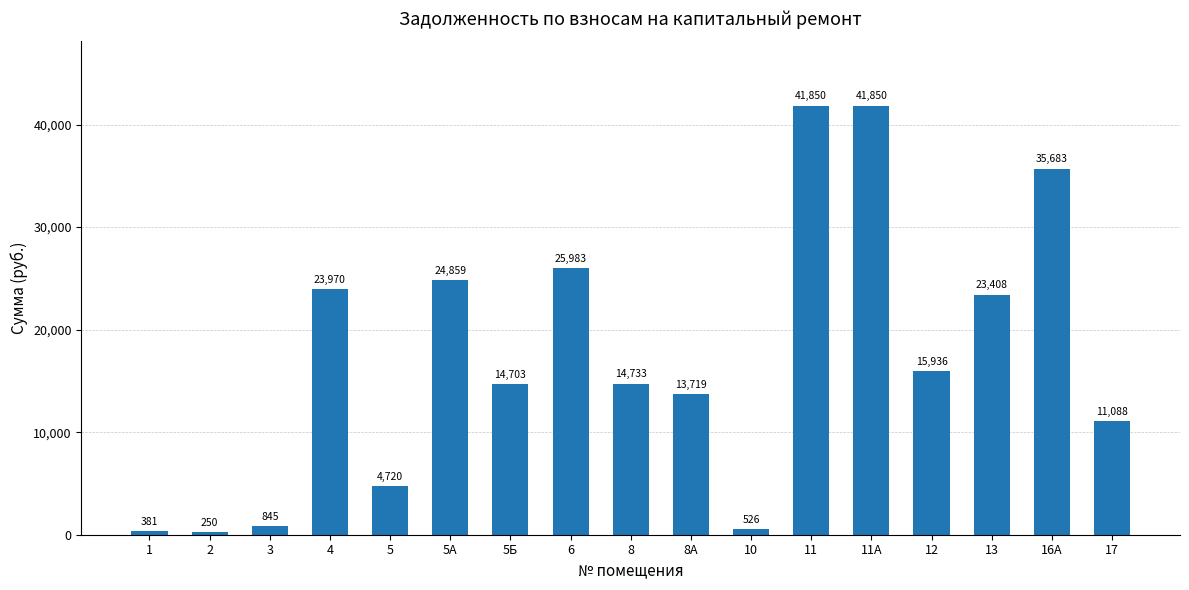

What position from the left is 8А?

10